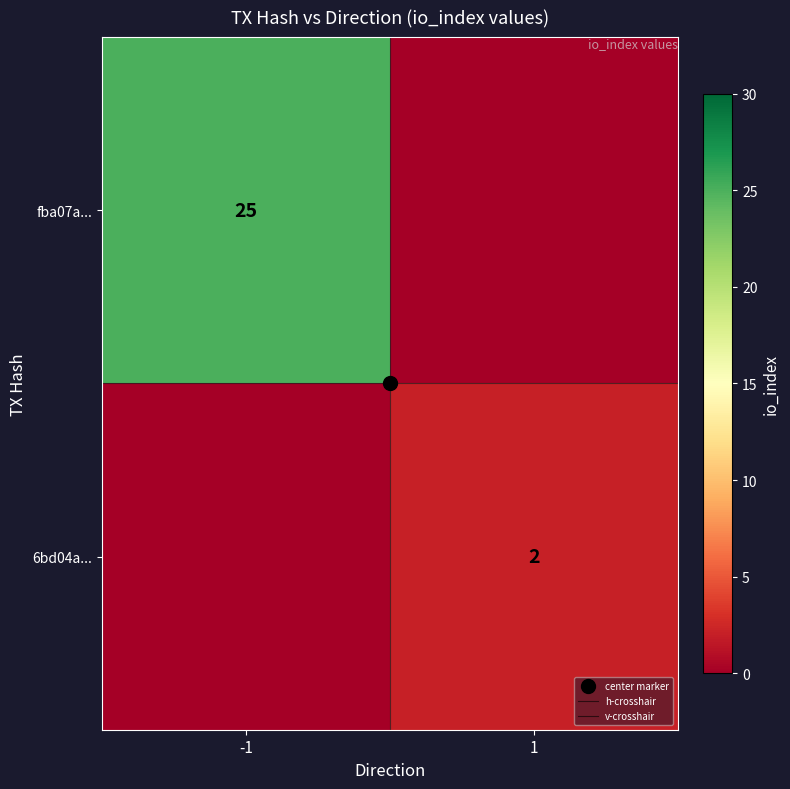

Which series has the largest total across all categories?

fba07a...